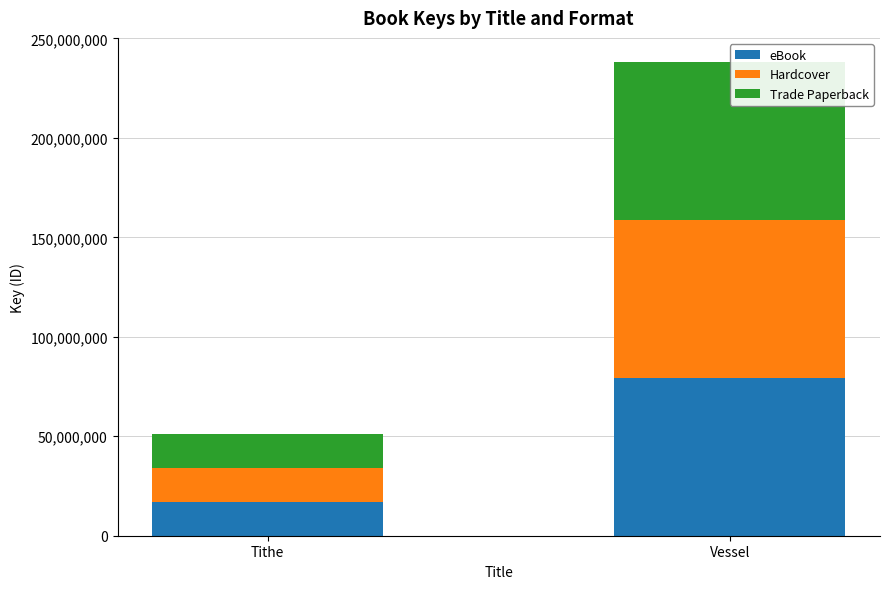

What is the approximate value of eBook at Tithe, to the nearest 50?

17038200